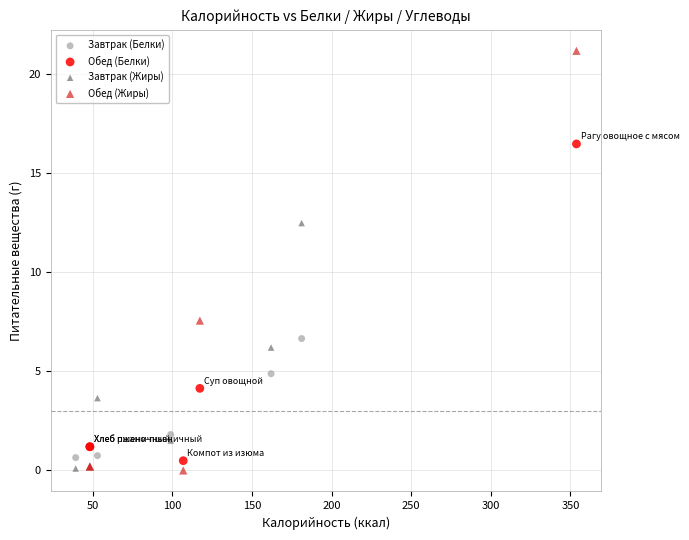

Which series has the largest Y range (max minus min)?

Обед (Жиры)